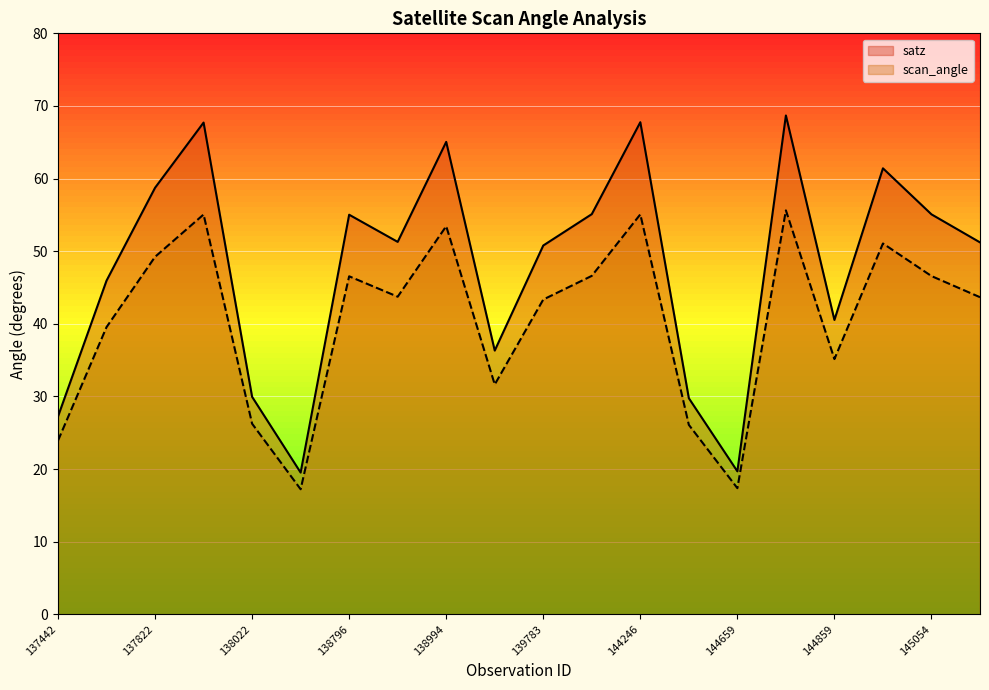

What is the difference between the maximum and minimum values in the satz series?

49.2